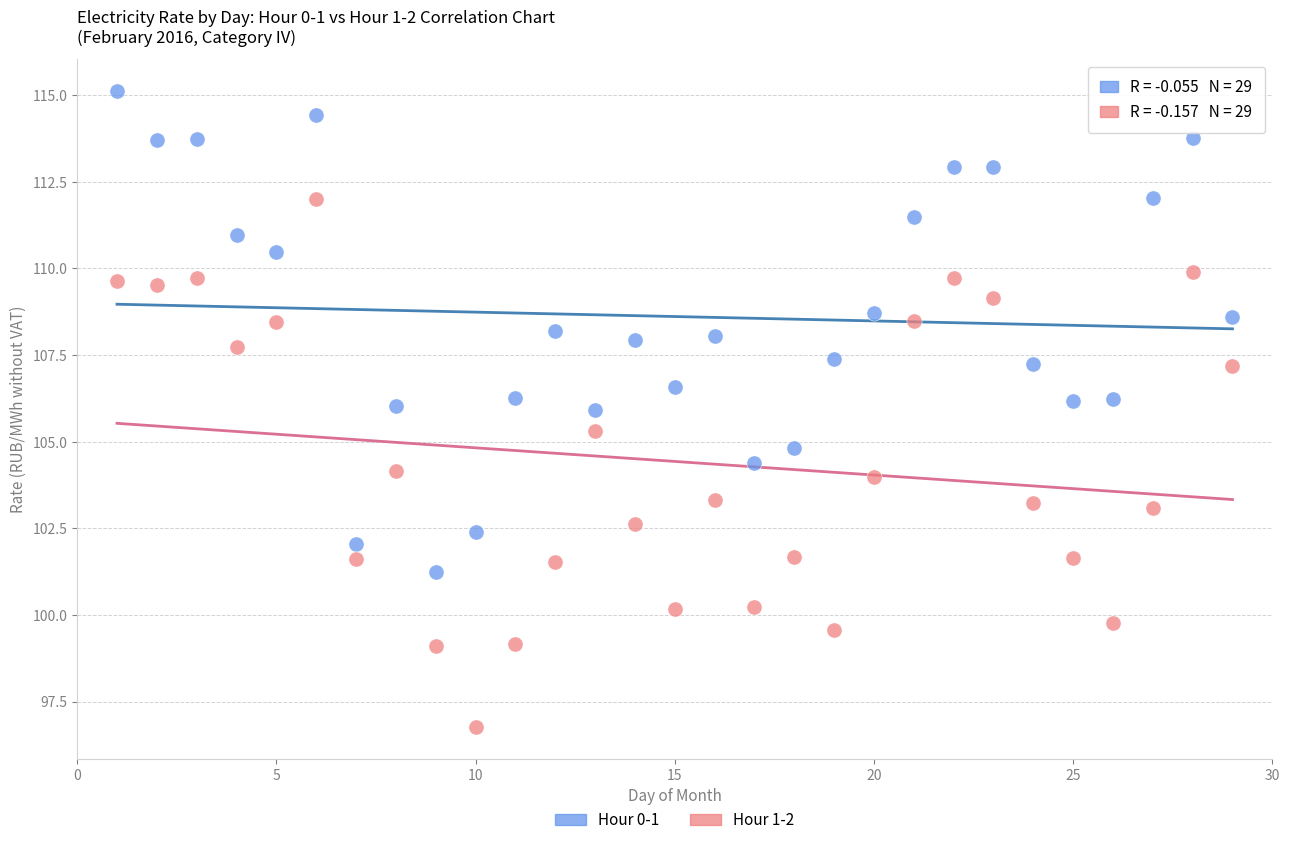

What is the X range (max minus min) for the scatter plot?

28.0